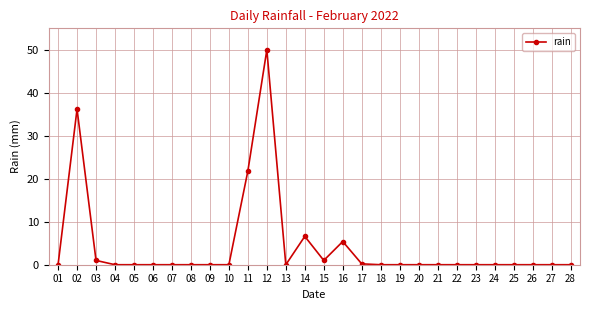

How many series are shown in this chart?

1